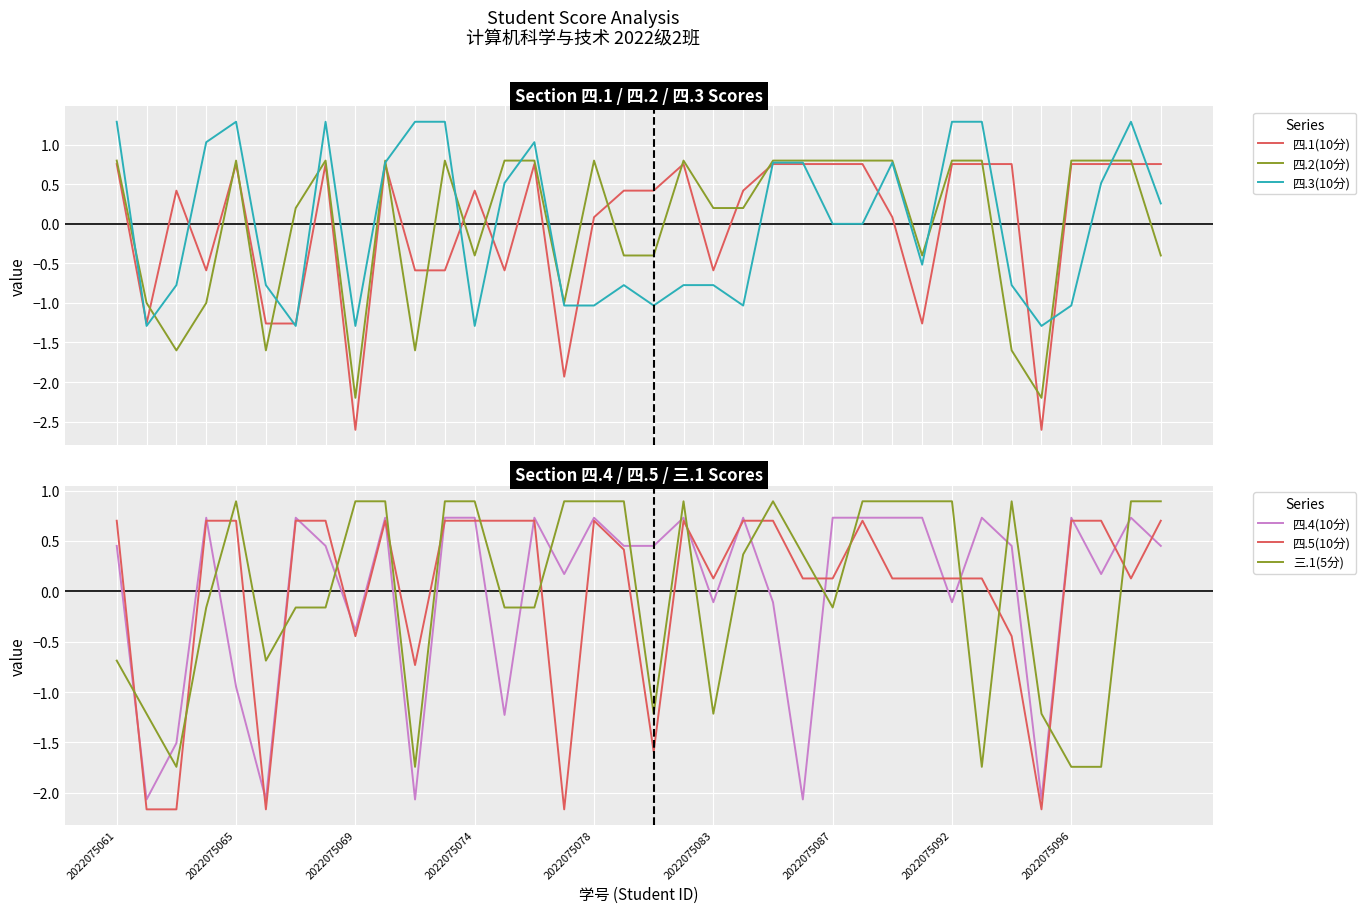

What value does the 三.1(5分) series have at 2022075069?

0.9